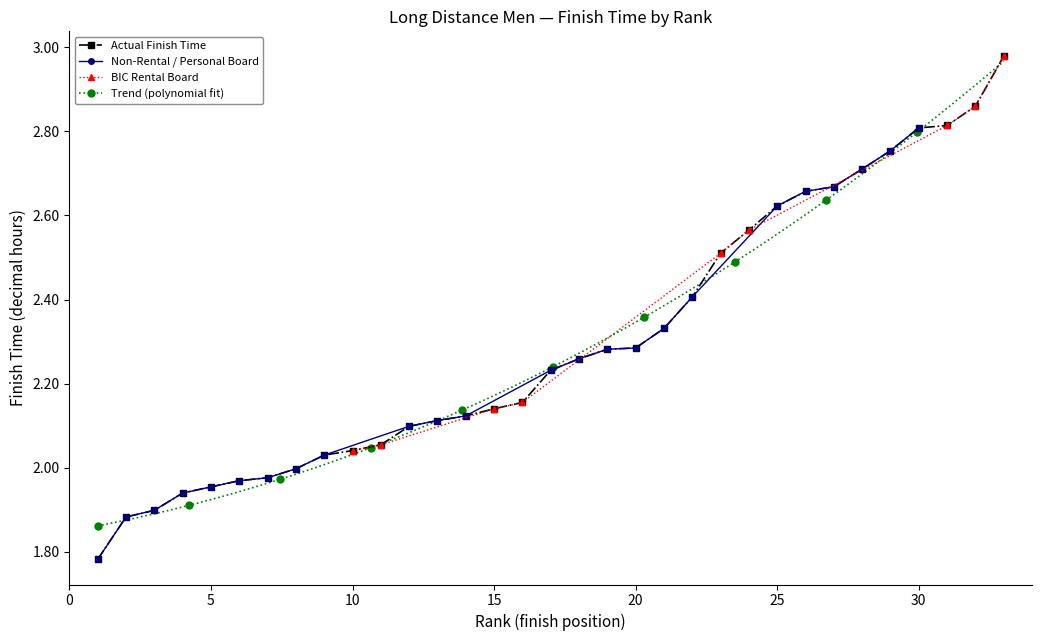

Is this an area chart (filled region under the line)?

No